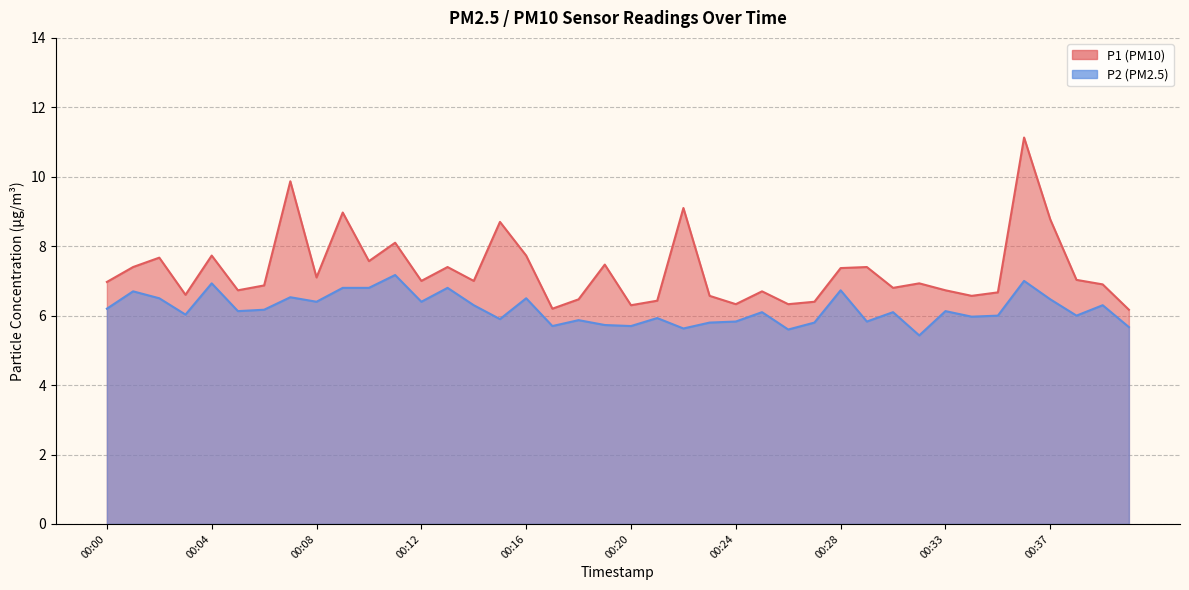

How many lines are shown in the chart?

2